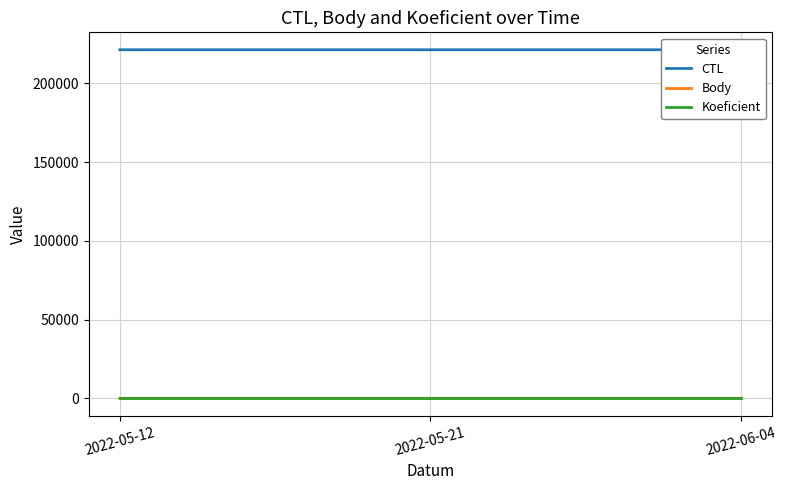

Where does the CTL series first go above 221306?

2022-06-04